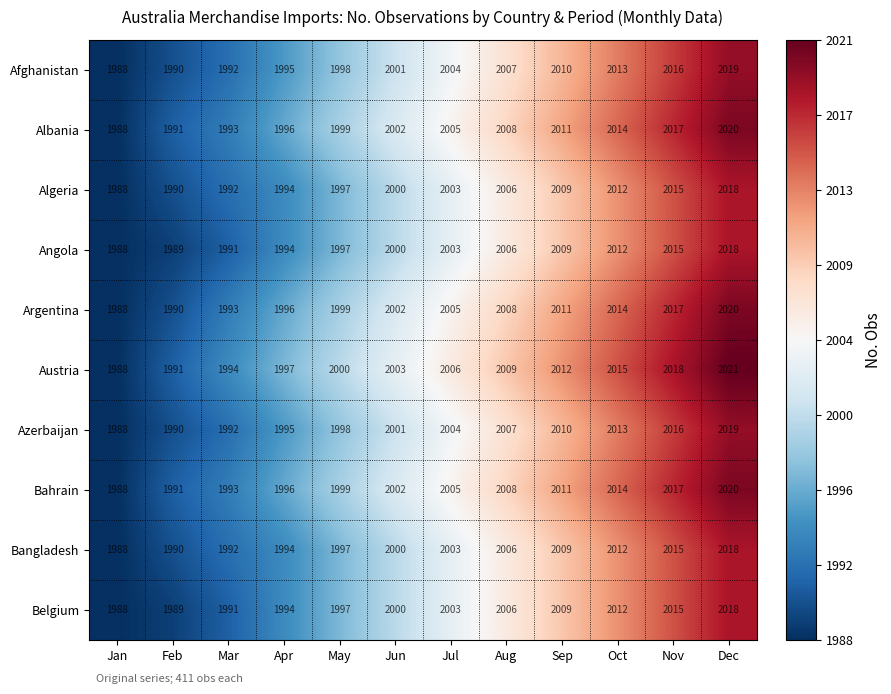

Rank the categories by Angola value from highest to lowest.

Dec, Nov, Oct, Sep, Aug, Jul, Jun, May, Apr, Mar, Feb, Jan